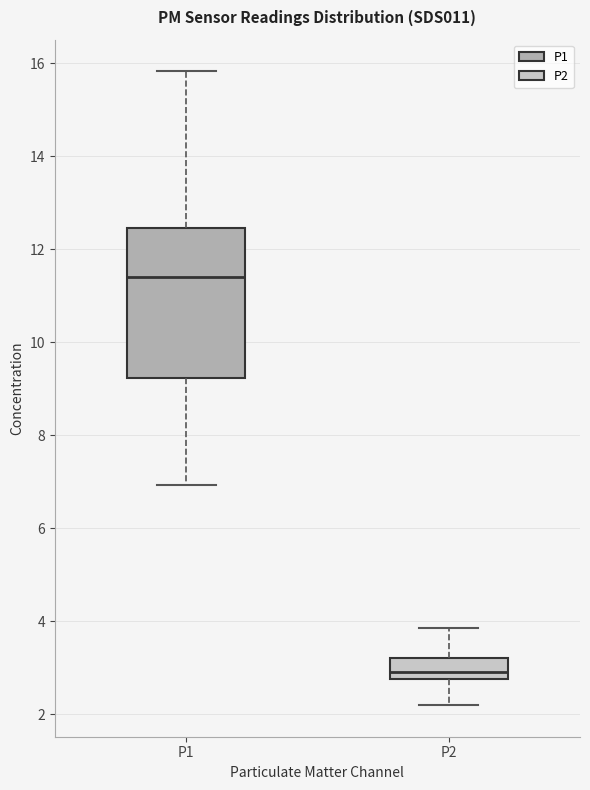

Which box's median line is the highest?

P1